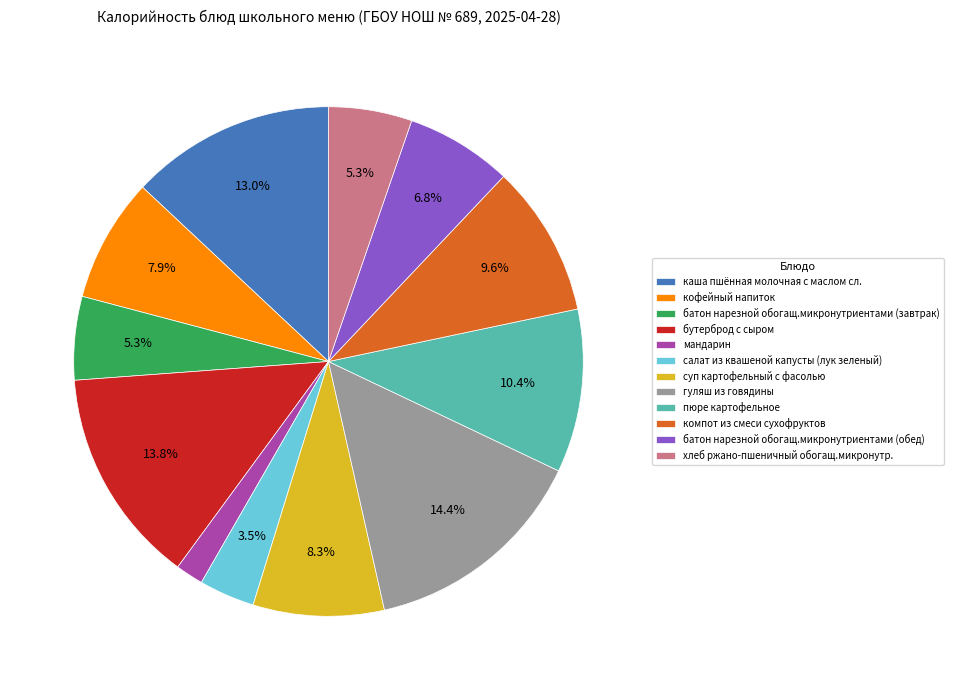

Is it true that компот из смеси сухофруктов is 1% of the pie?

False